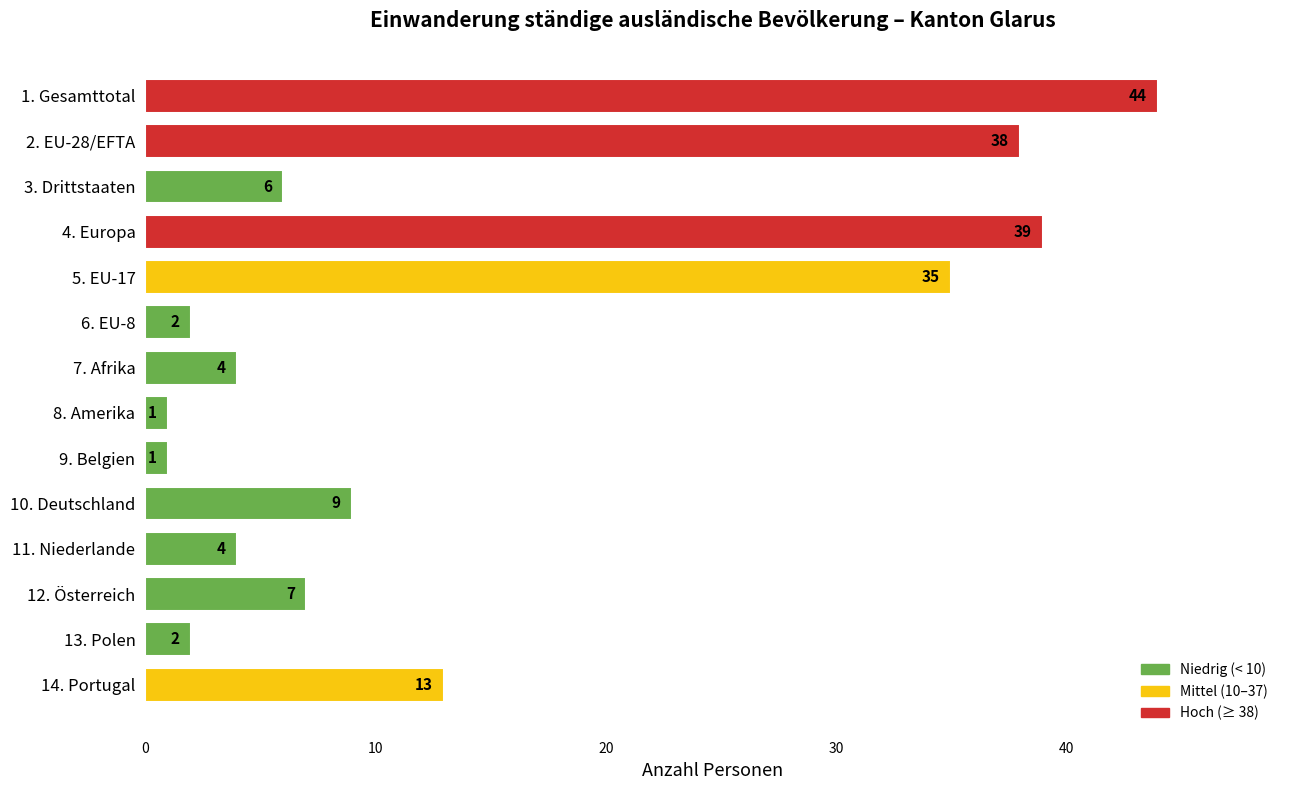

What is the change in value from 12. Österreich to 8. Amerika?

-6